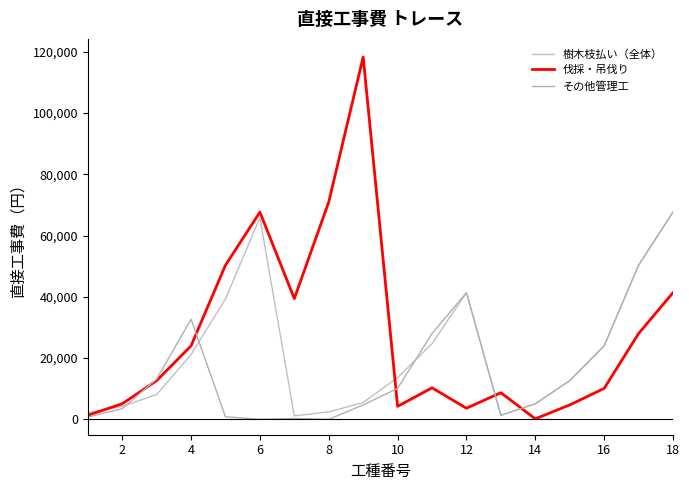

Reading right to left, list all the values displayed in this chart.

樹木枝払い（全体）: 67660	50330	24002	12649	5098	1339	41353	24724	13651	5513	2457	1172	65819	39330	21152	8115	4242	2206
伐採・吊伐り: 41358	28030	10109	4726	177	8710	3660	10300	4260	118275	70965	39425	67660	50330	24002	12649	5098	1339
その他管理工: 67660	50330	24002	12649	5098	1339	41358	28030	10109	4726	35	298	70	854	32682	13163	3508	746